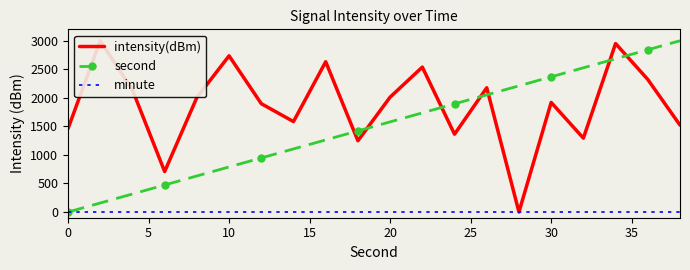

Rank the series by their average value, from highest to lowest.

intensity(dBm), second, minute